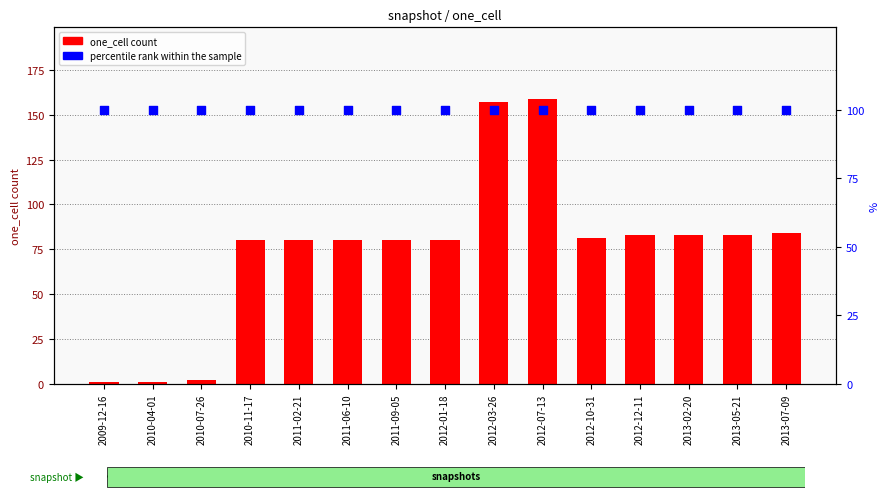

Which series contains the highest Y value?

one_cell count